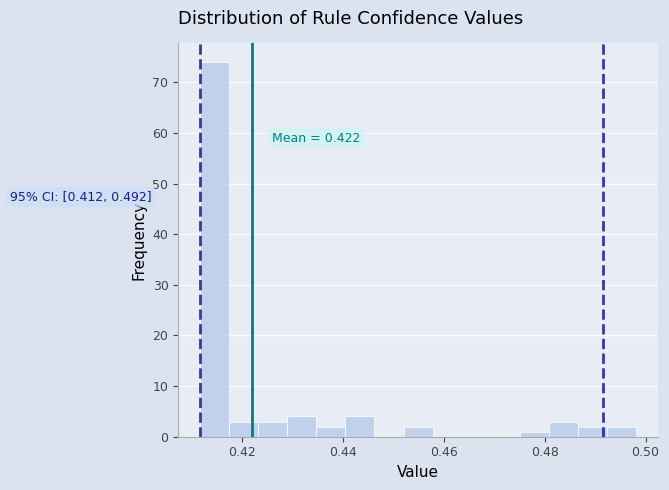

Read against the x-axis, roughly where is the centre of the tallest bar?

0.414